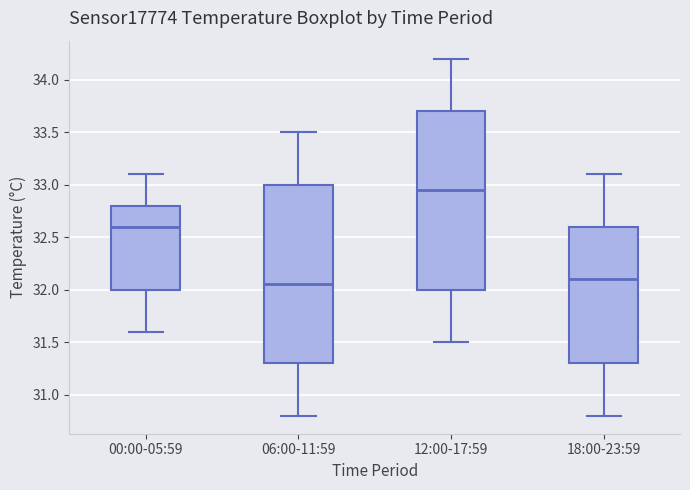

Which box's median line is the highest?

12:00-17:59